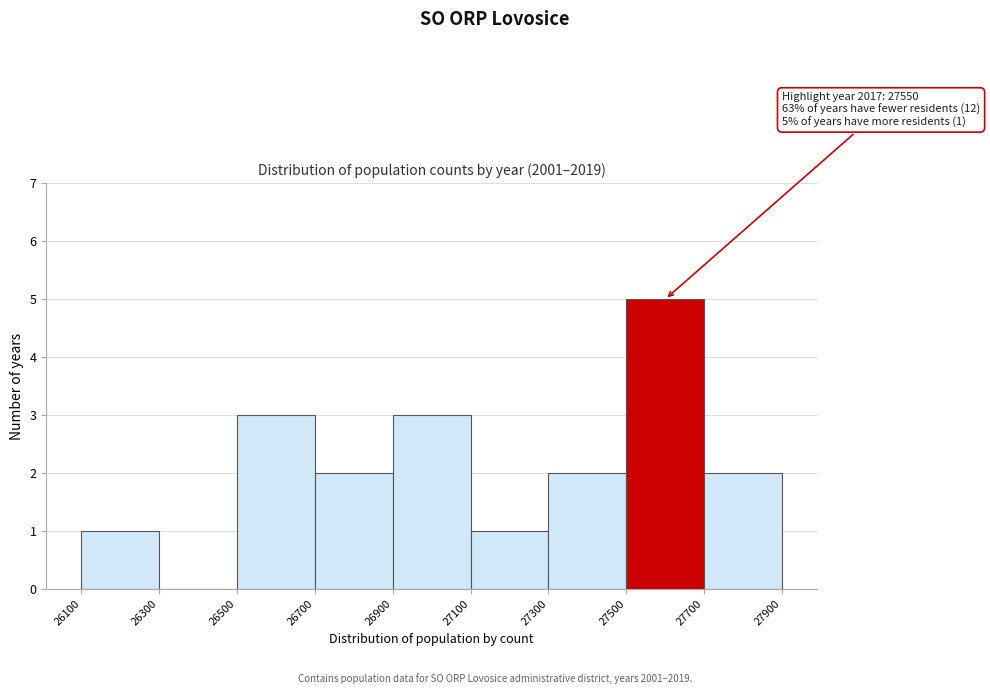

Which range on the x-axis has the tallest bar?

27500 to 27700